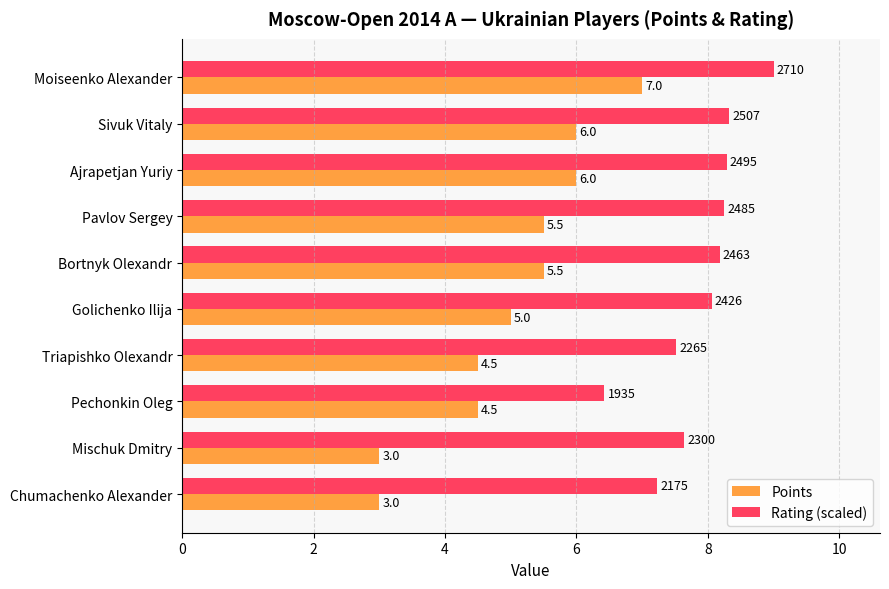

What is the sum of all Points values?

50.0